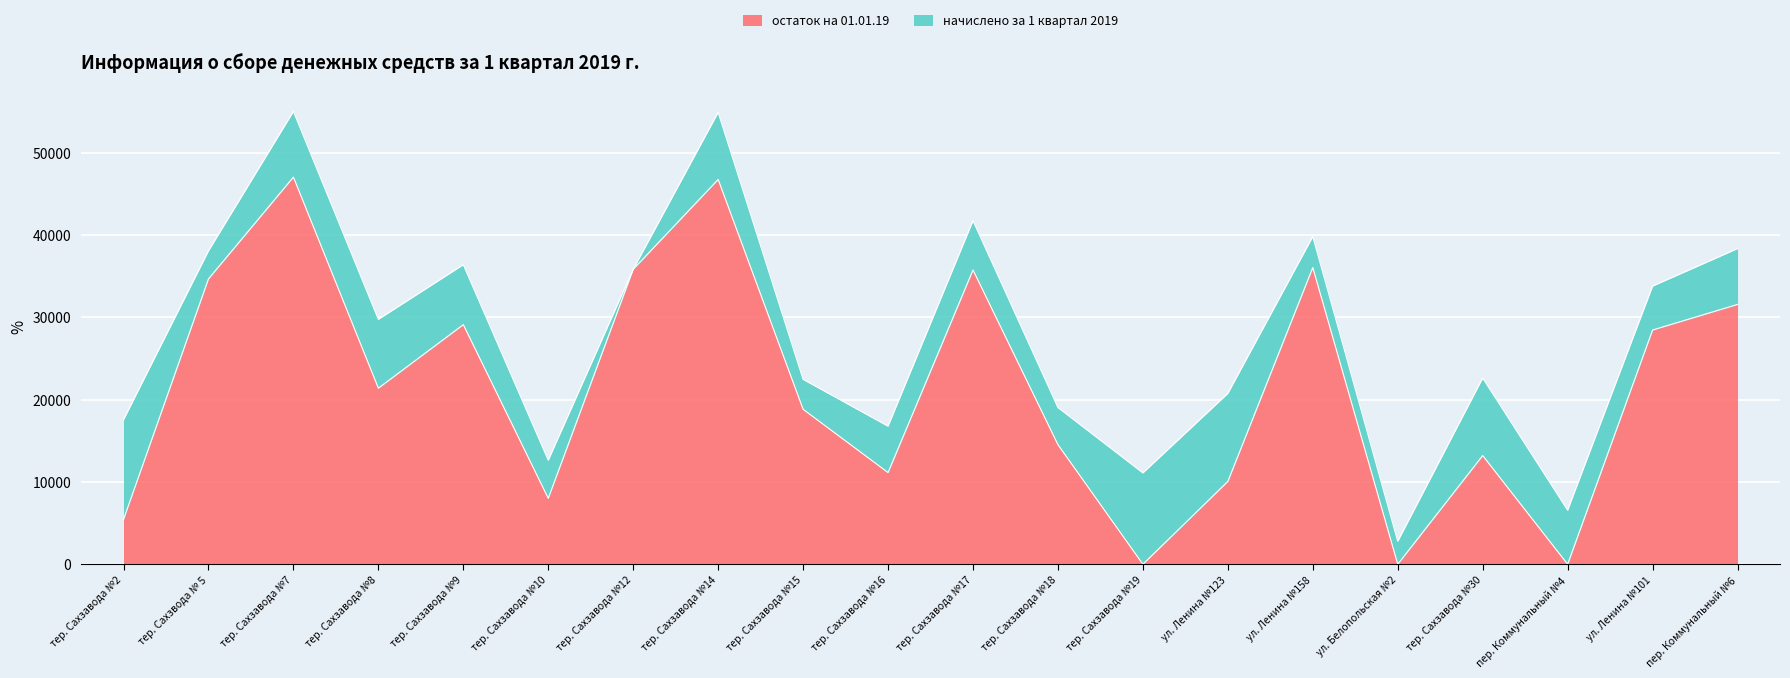

What is the difference between the maximum and minimum values in the начислено за 1 квартал 2019 series?

12112.4